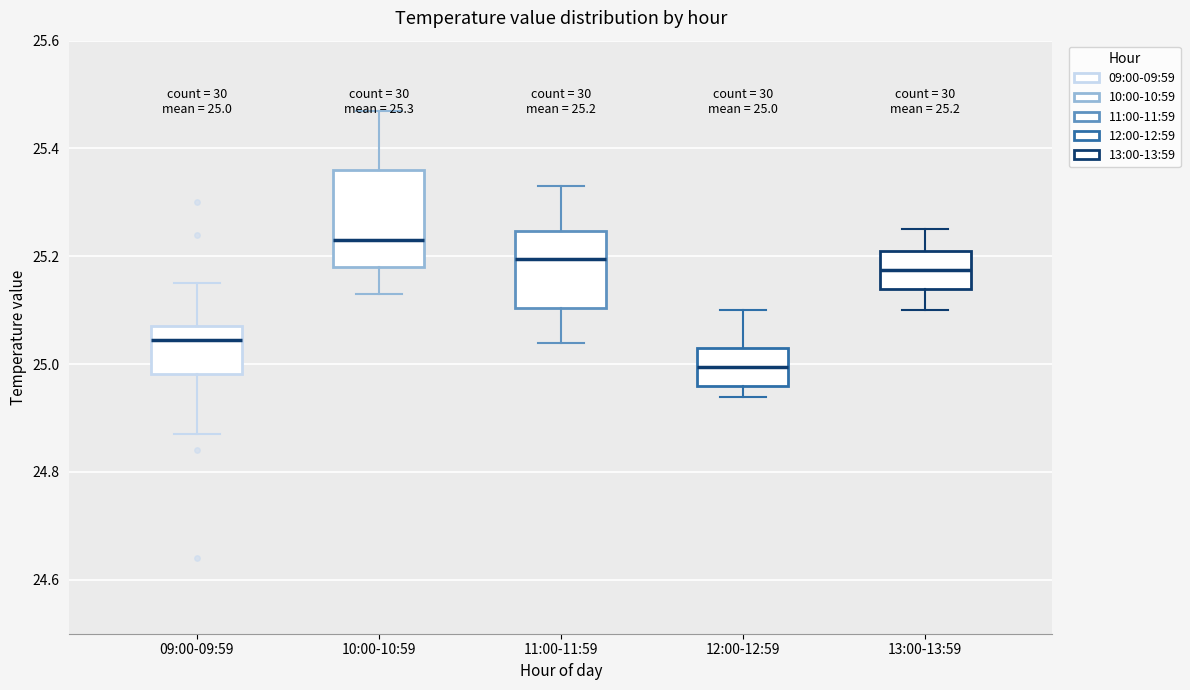

Which box's median line is the lowest?

12:00-12:59